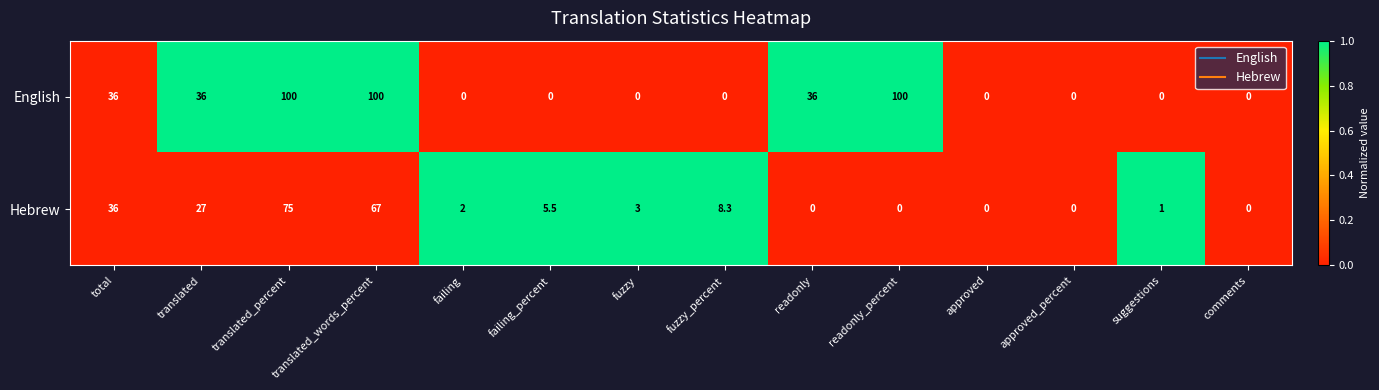

The value of Hebrew at translated_percent is 75.0. True or false?

True